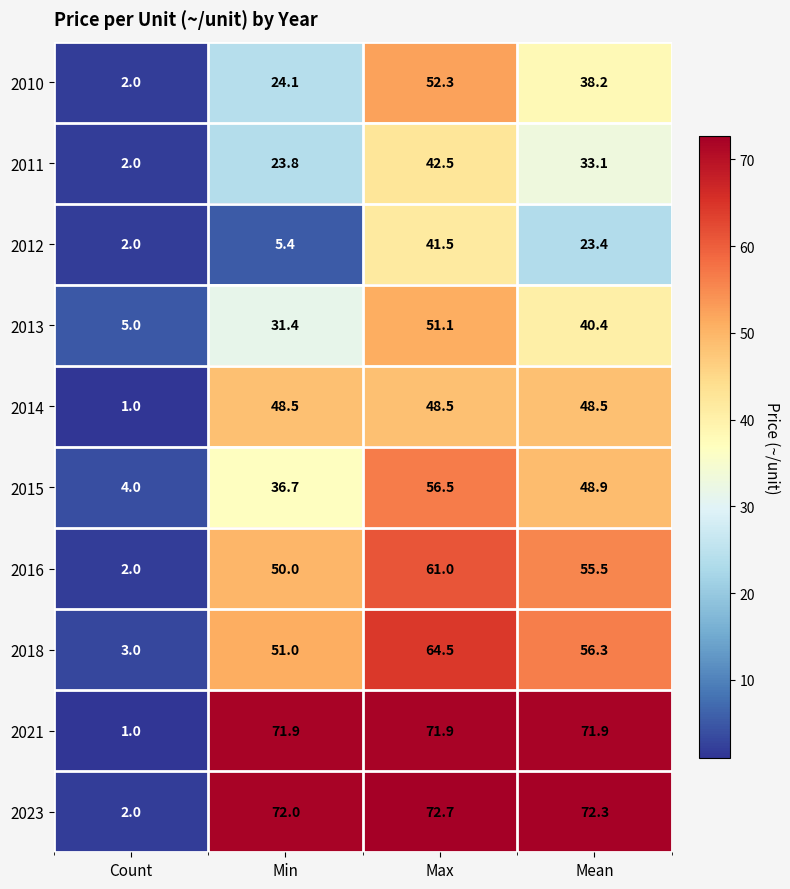

What is the maximum value shown in the chart?

72.7